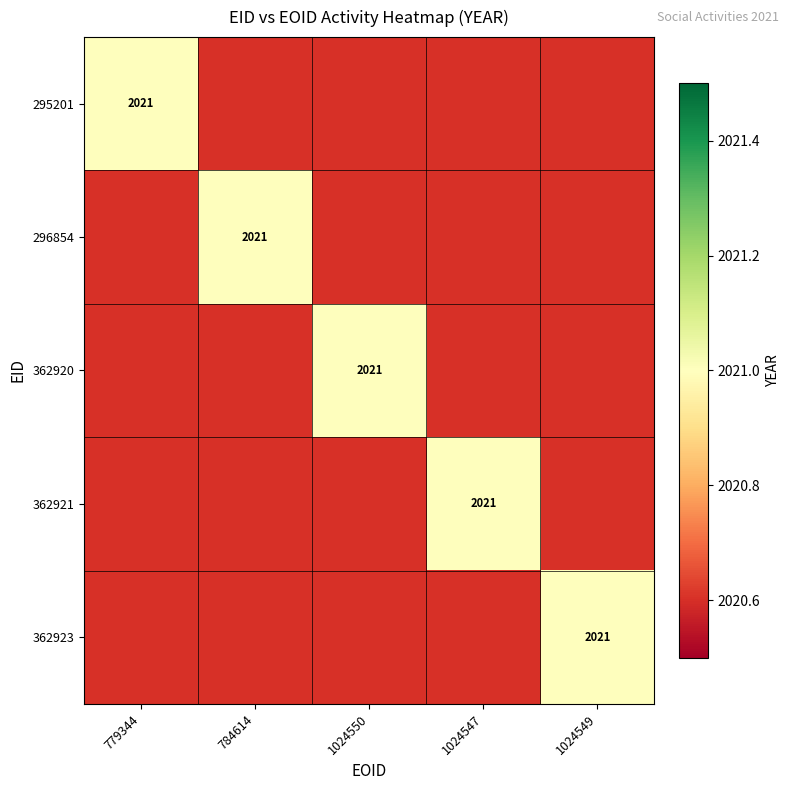

Reading left to right, transcribe all the data shown in this chart.

779344: 2021	0	0	0	0
784614: 0	2021	0	0	0
1024550: 0	0	2021	0	0
1024547: 0	0	0	2021	0
1024549: 0	0	0	0	2021